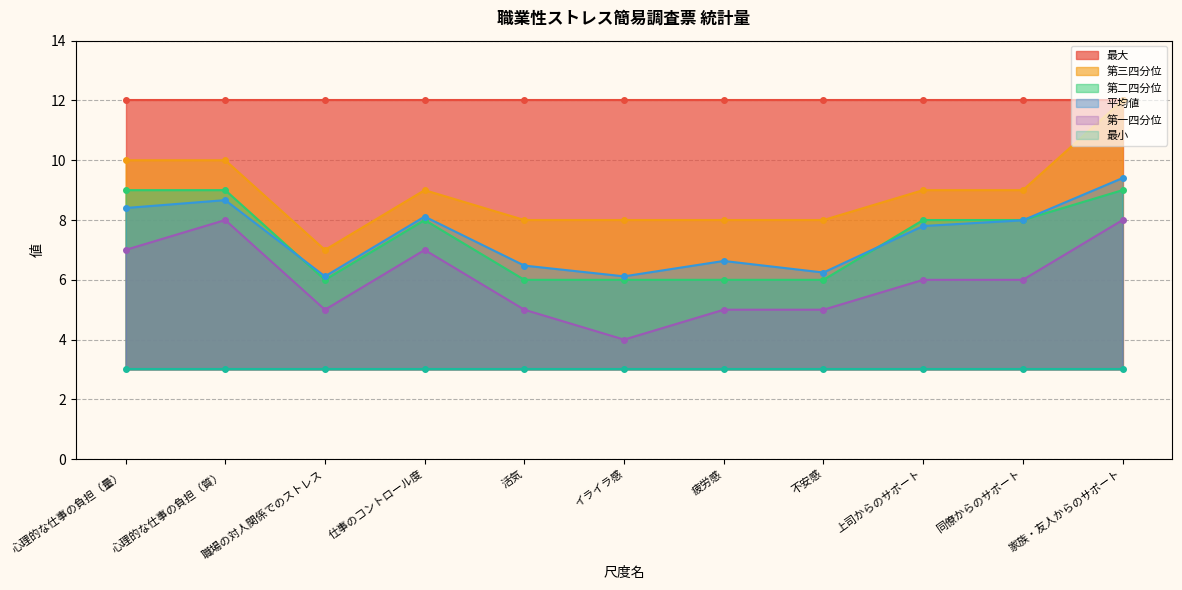

Between 家族・友人からのサポート and 活気, which is larger?

家族・友人からのサポート